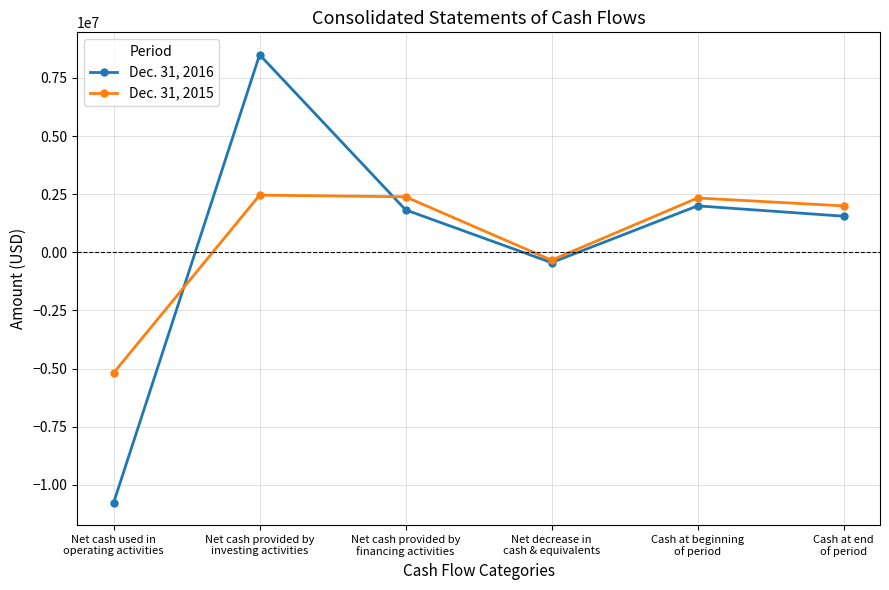

In Dec. 31, 2015, how many points are lower than both neighbors (excluding endpoints)?

1